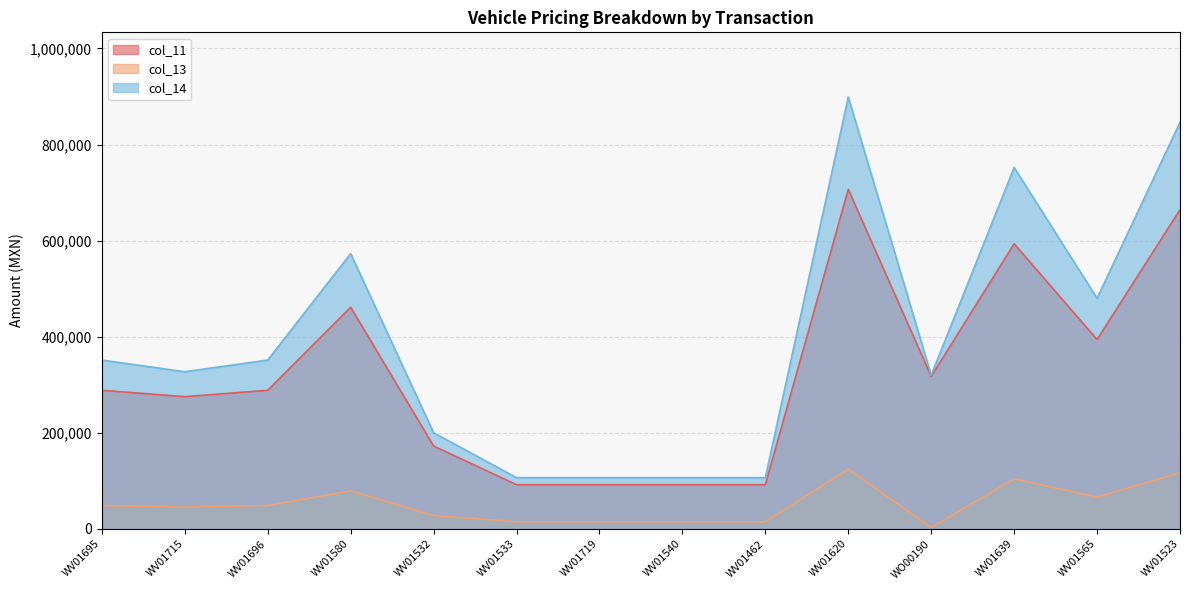

Which series has the widest spread of values?

col_14